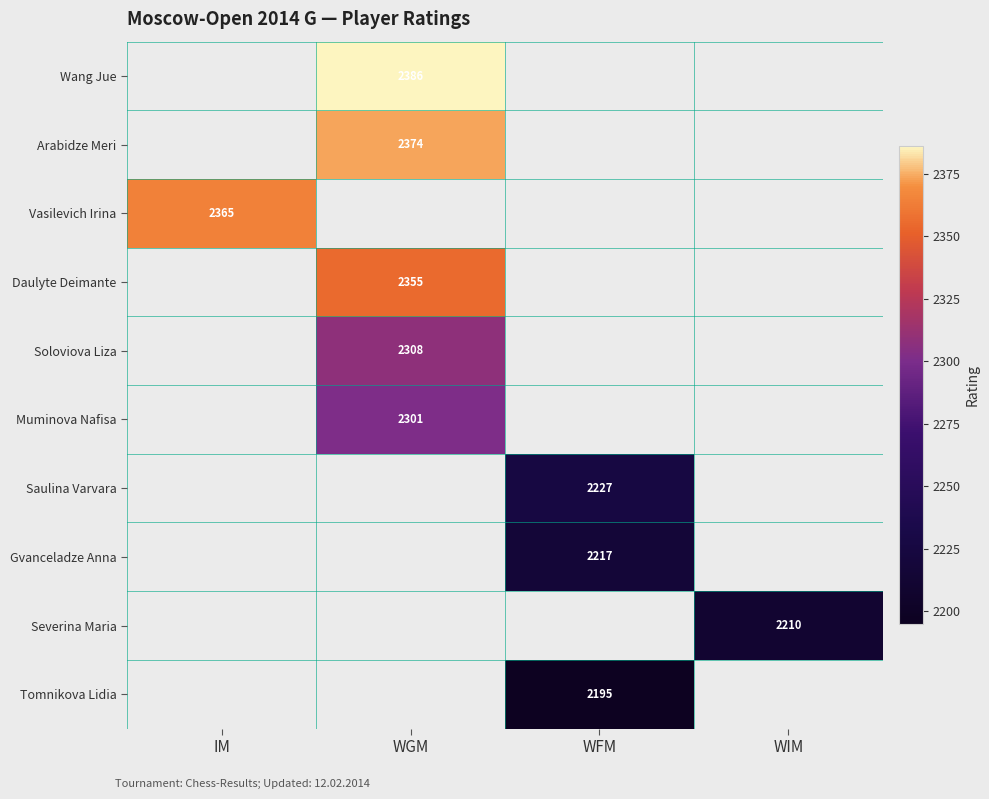

The value of Soloviova Liza at WGM is 826. True or false?

False